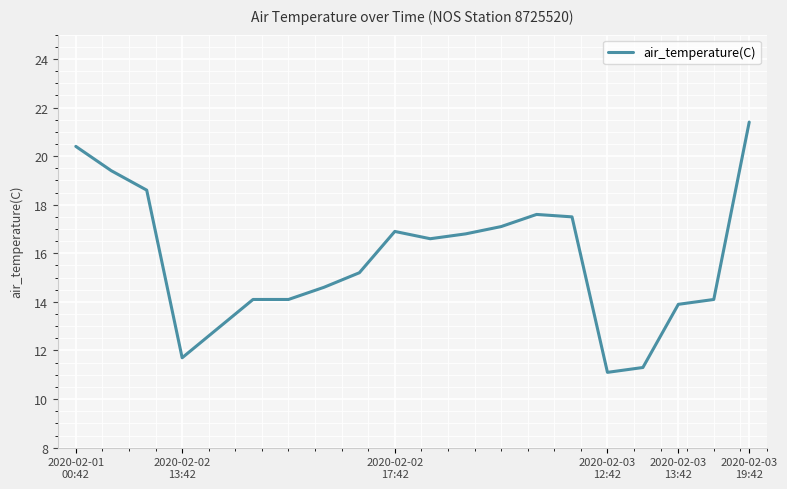

True or false: there are more than 1 points higher than both neighbors.

True